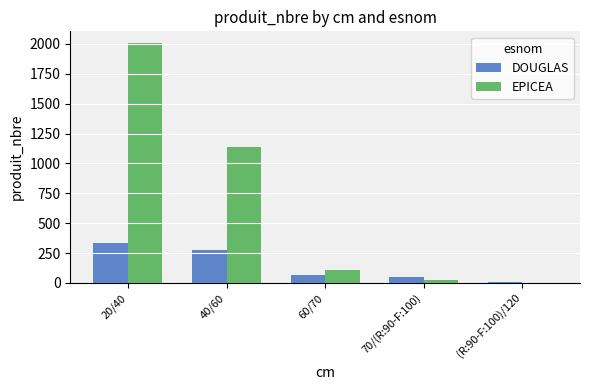

At which category is the sum across all series the highest?

20/40